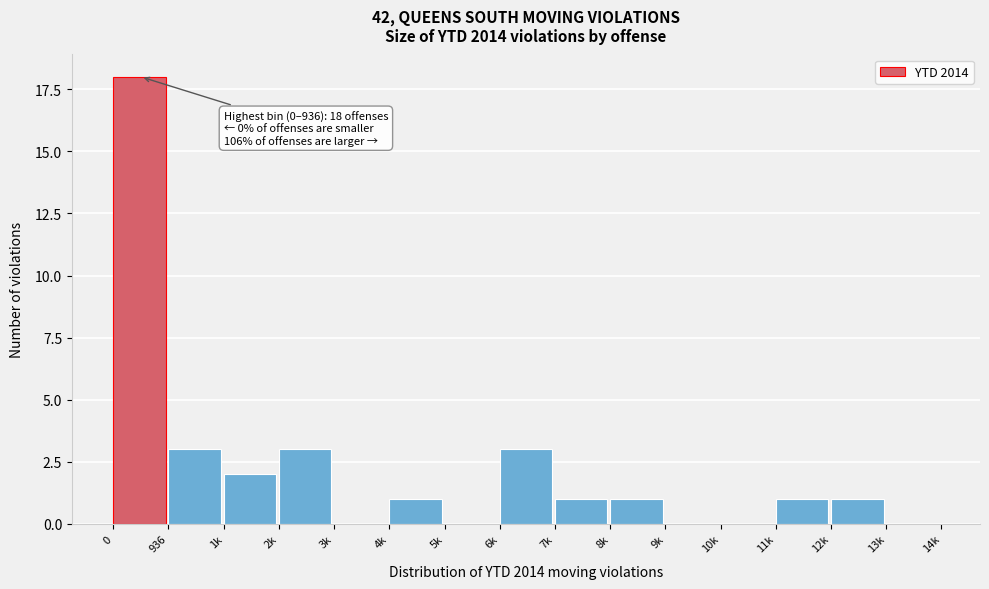

Reading left to right, extract all data points from this chart.

0=18	936=3	1k=2	2k=3	3k=0	4k=1	5k=0	6k=3	7k=1	8k=1	9k=0	10k=0	11k=1	12k=1	13k=0